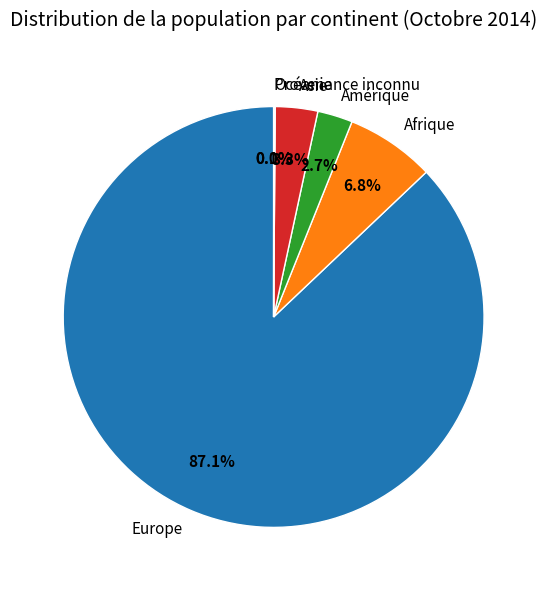

Does Asie account for over 50% of the chart?

No